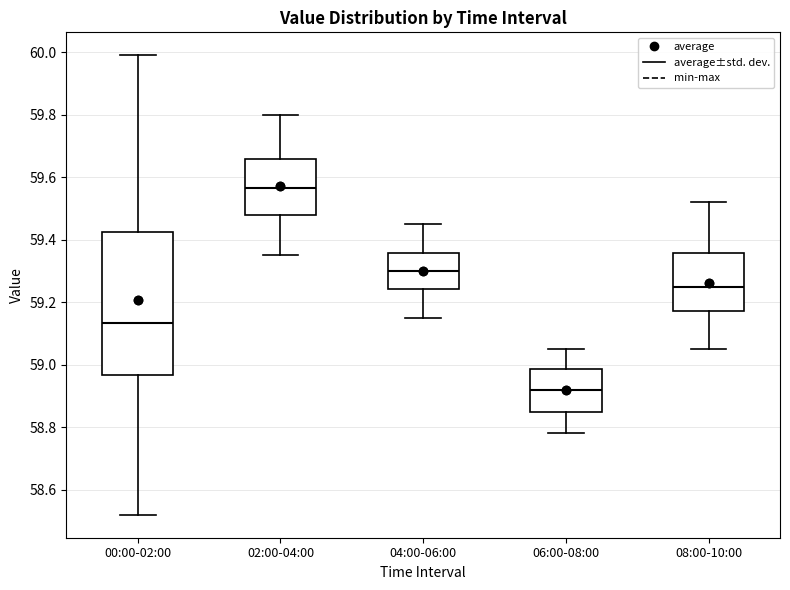

Reading left to right, transcribe this box plot: for each box, give where its median line is, the range the box spans, and where its two whiskers end, as read against the y-axis. The values are not printed on the chart, so give them approximately, as read against the axis.

00:00-02:00: median 59.14, box 58.96 to 59.42, whiskers 58.52 to 60.00
02:00-04:00: median 59.56, box 59.48 to 59.66, whiskers 59.36 to 59.80
04:00-06:00: median 59.30, box 59.24 to 59.36, whiskers 59.16 to 59.46
06:00-08:00: median 58.92, box 58.86 to 58.98, whiskers 58.78 to 59.06
08:00-10:00: median 59.26, box 59.18 to 59.36, whiskers 59.06 to 59.52